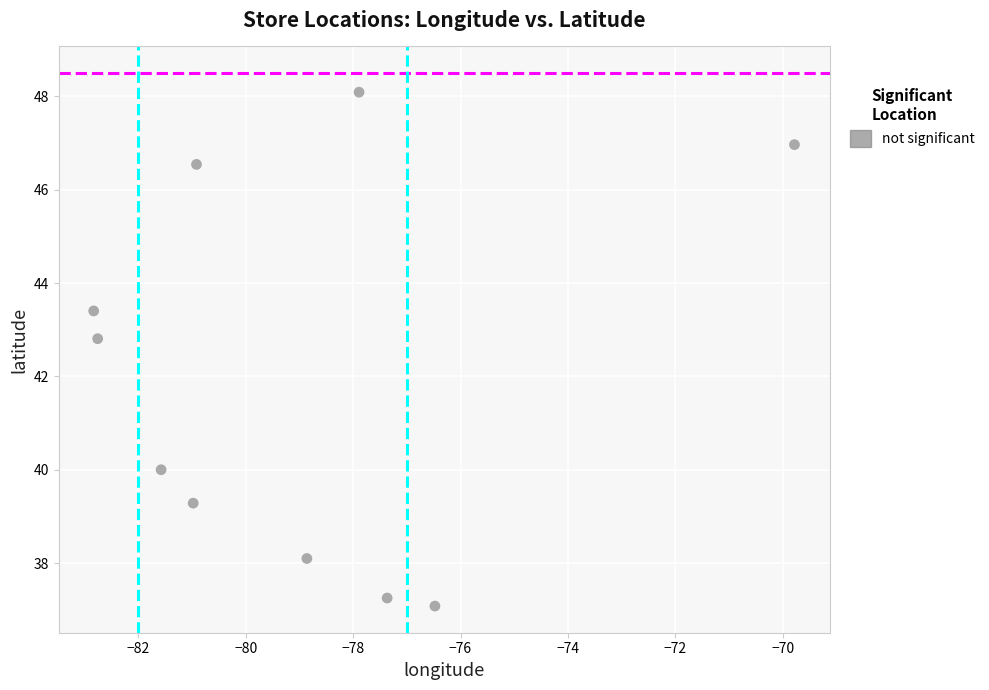

What Y value in the scatter plot is closest to 42?

42.8